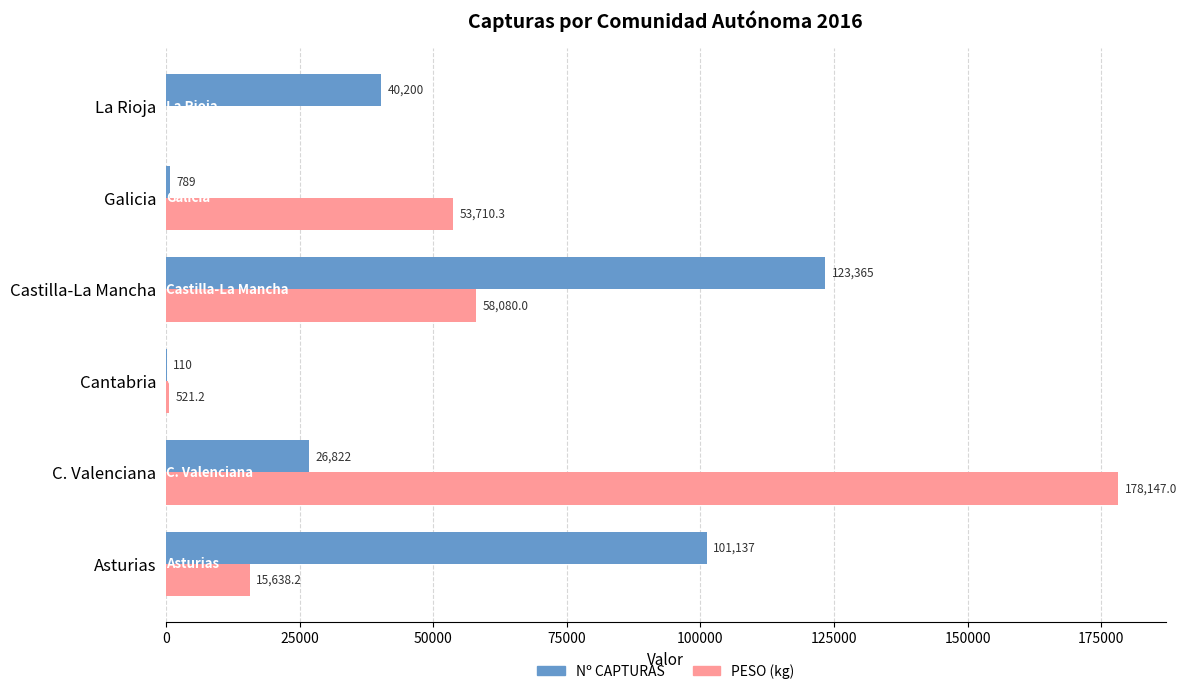

Which category has the highest value in the PESO (kg) series?

C. Valenciana